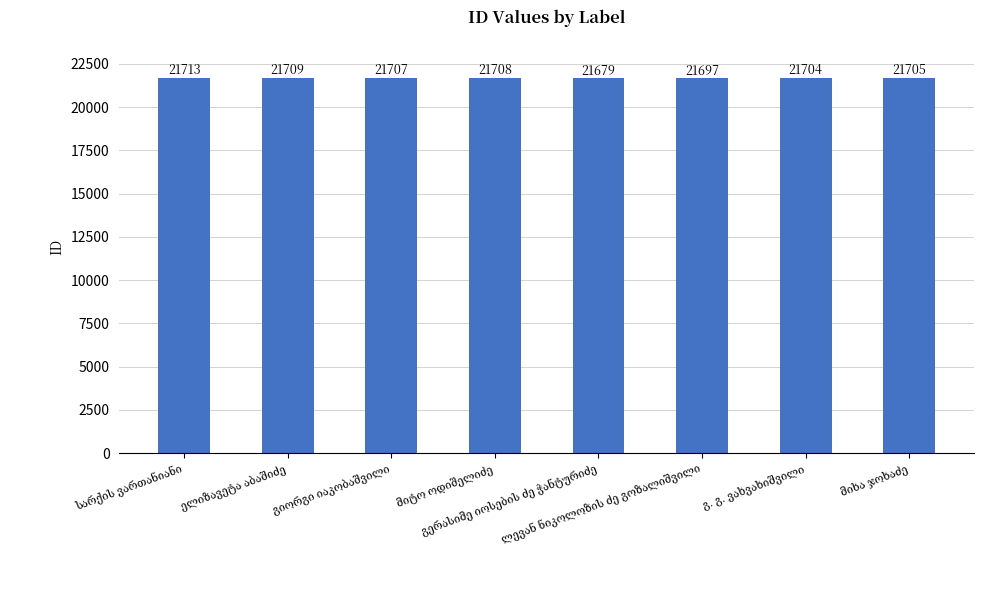

What is the difference between the second highest and minimum values?

30